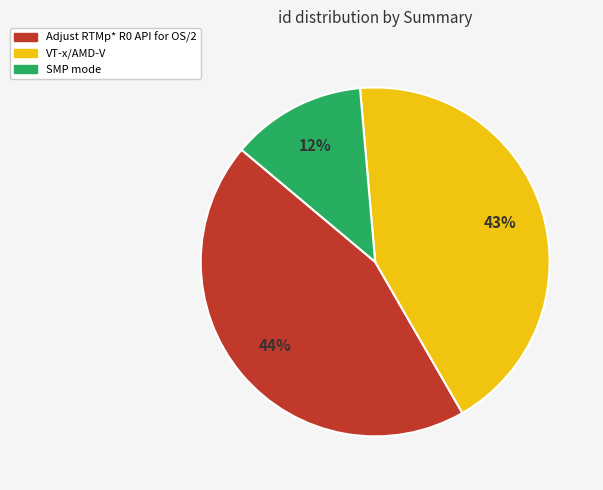

Does Adjust RTMp* R0 API for OS/2 represent more than half of the total?

No